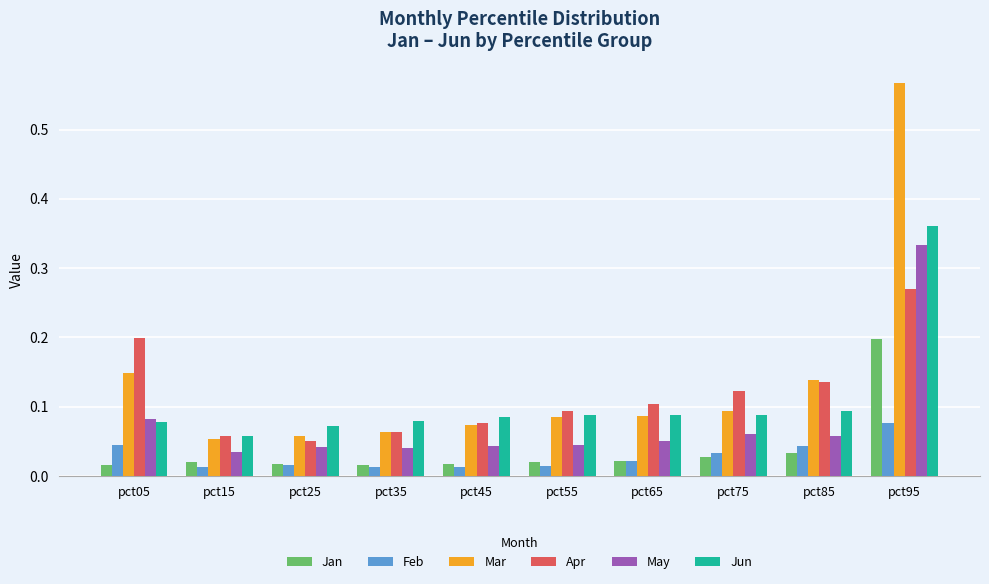

True or false: Mar has a value of 0.1 at pct45.

True